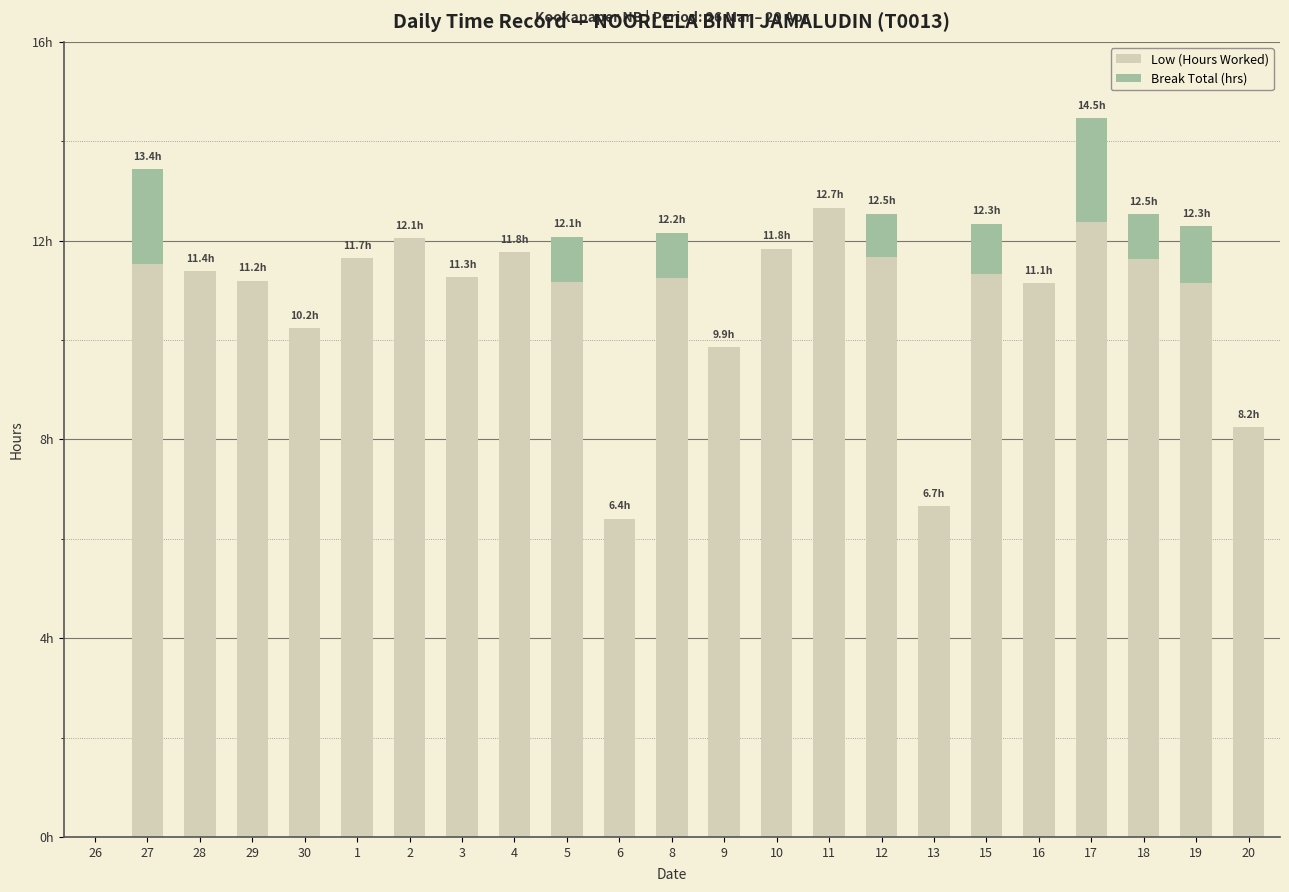

What are all the series names shown in the legend?

Low (Hours Worked), Break Total (hrs)